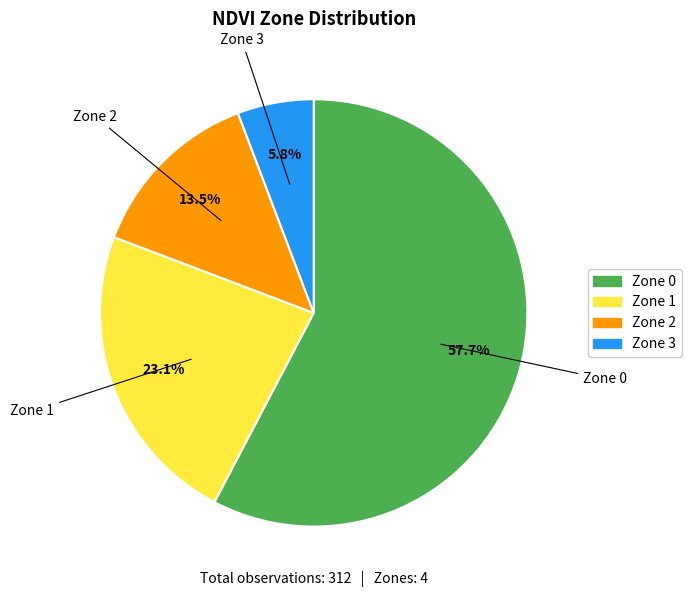

Is there any slice that represents more than half of the pie?

Yes